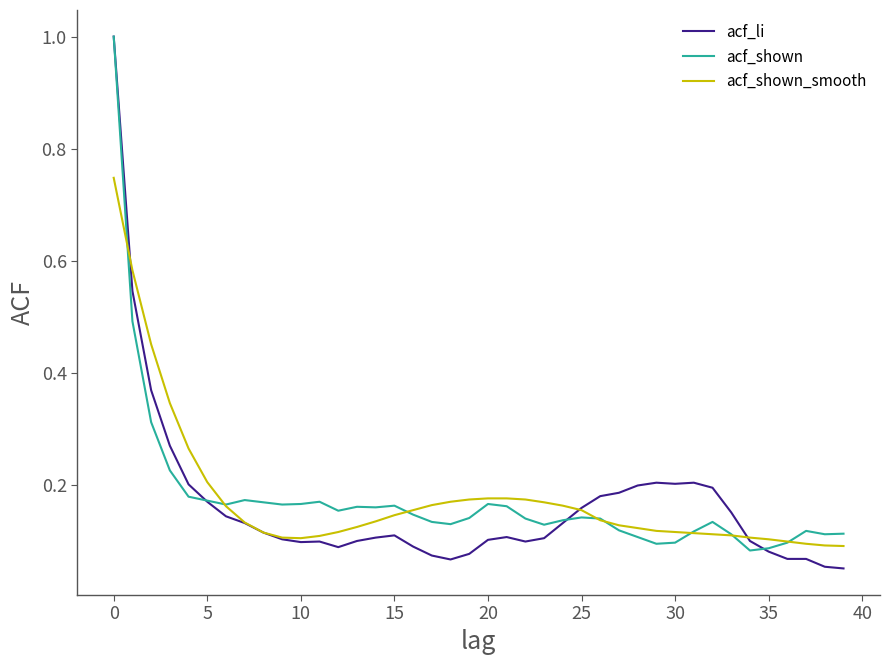

What is the greatest value displayed?

1.0